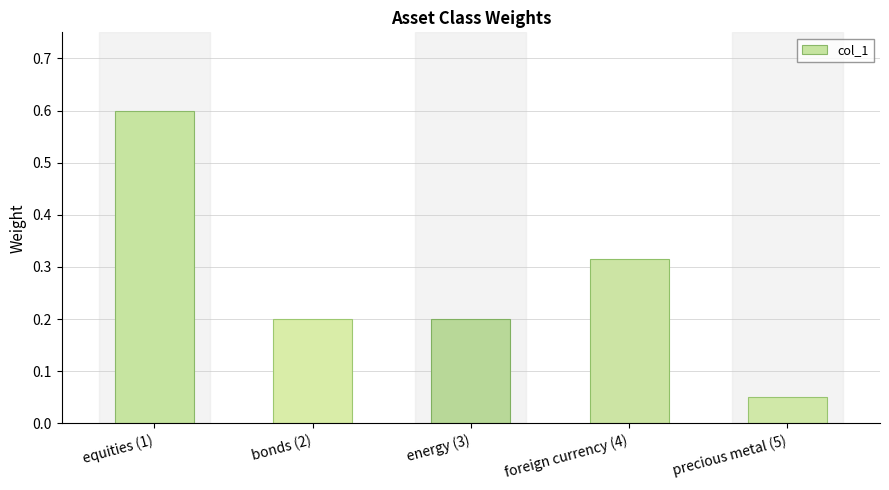

At which category does the chart reach its minimum across all series?

precious metal (5)